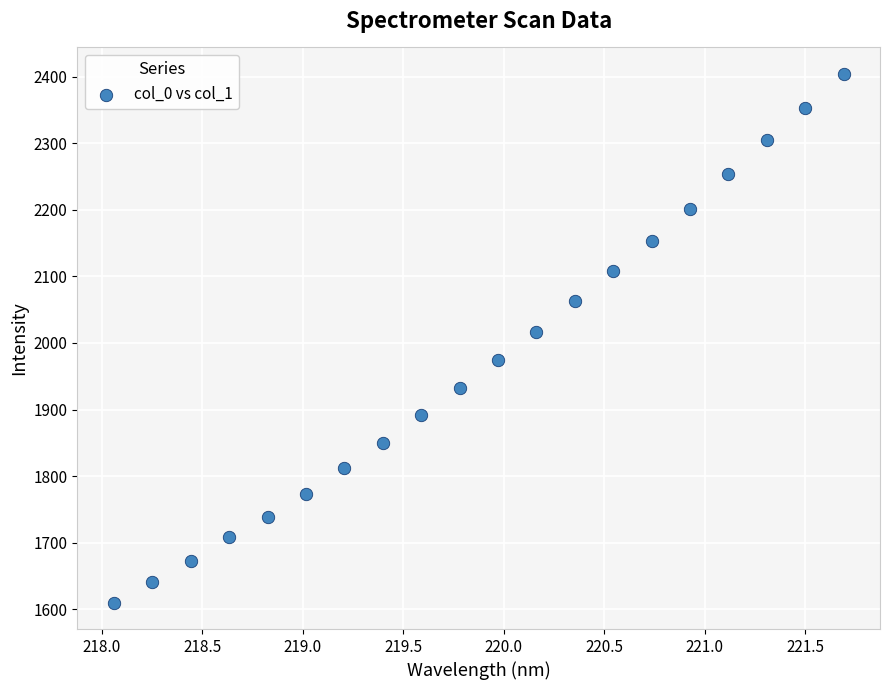

What is the range of X values (max minus min)?

3.6